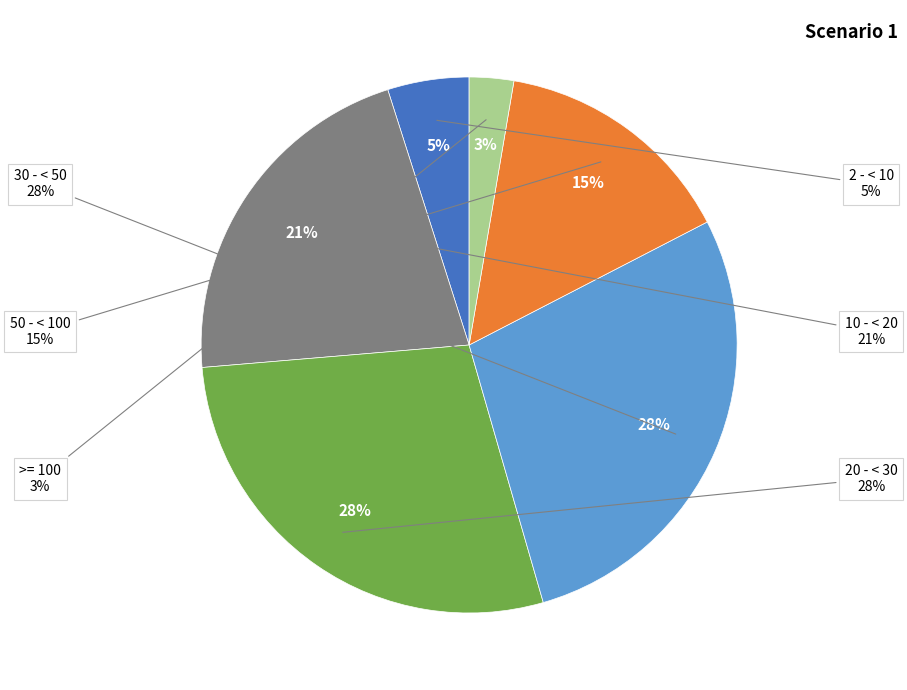

The >= 100 slice represents 1% of the pie. True or false?

False